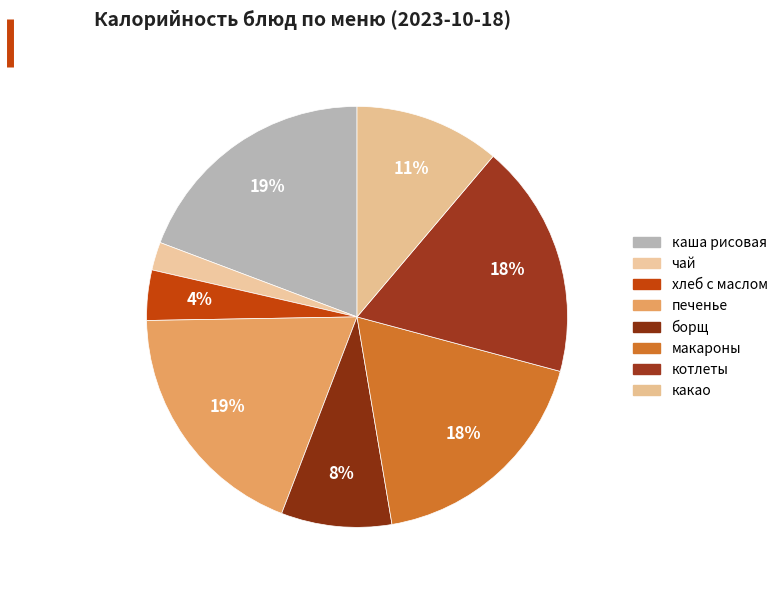

Combined, do печенье and макароны account for over 50%?

No